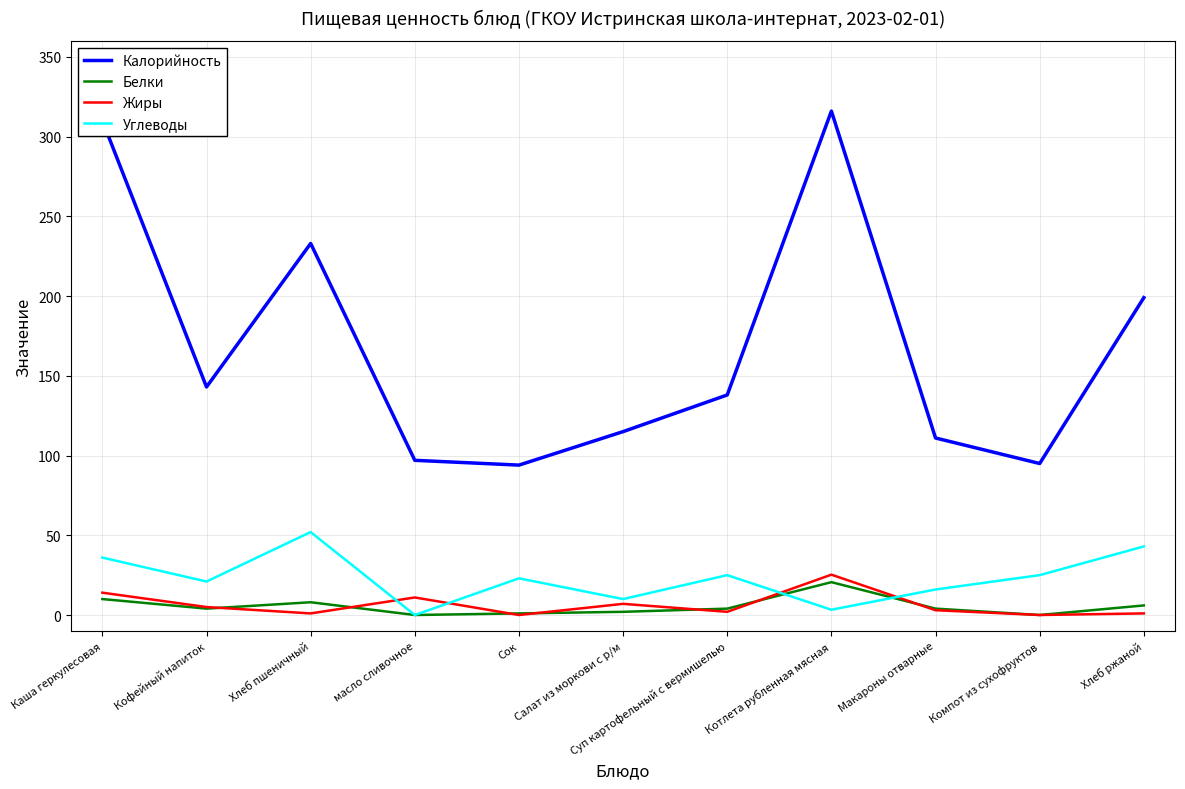

Which series has the widest spread of values?

Калорийность